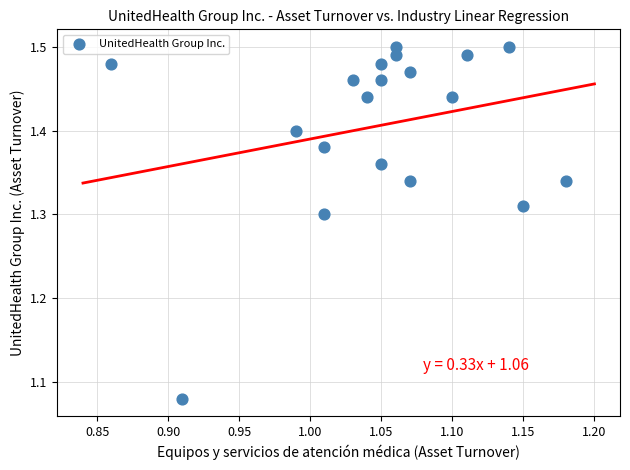

What is the range of X values (max minus min)?

0.3